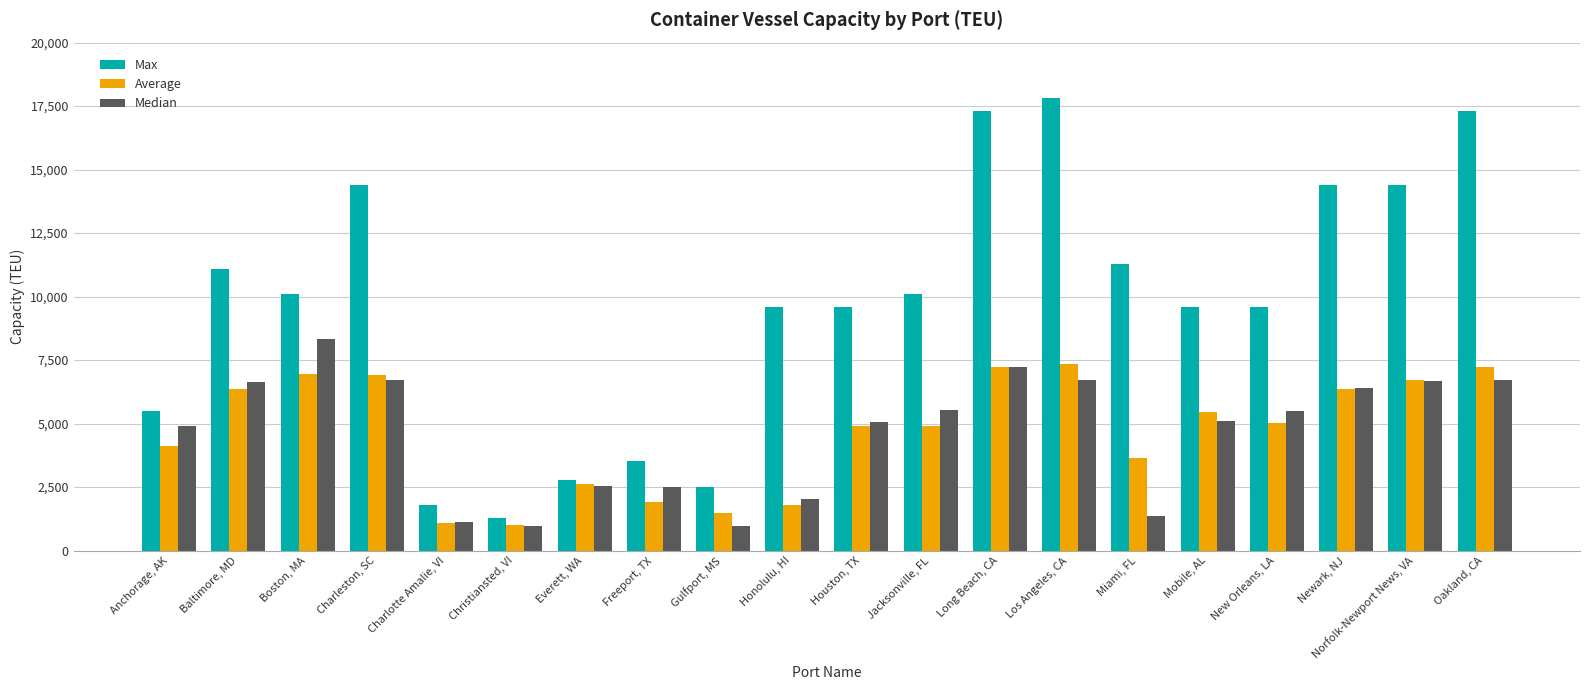

At which label is Median closest to 4651?

Anchorage, AK